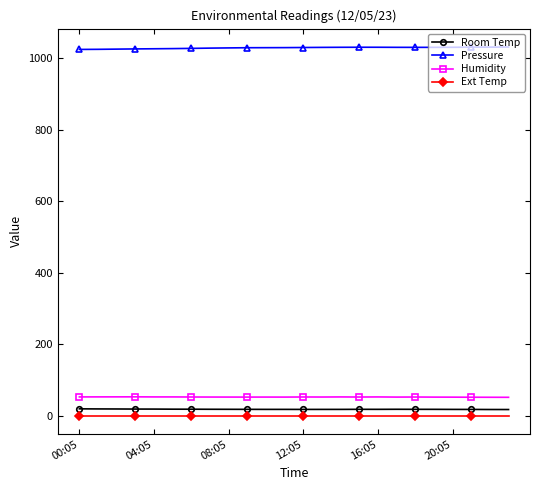

Count the number of categories in the chart.

24